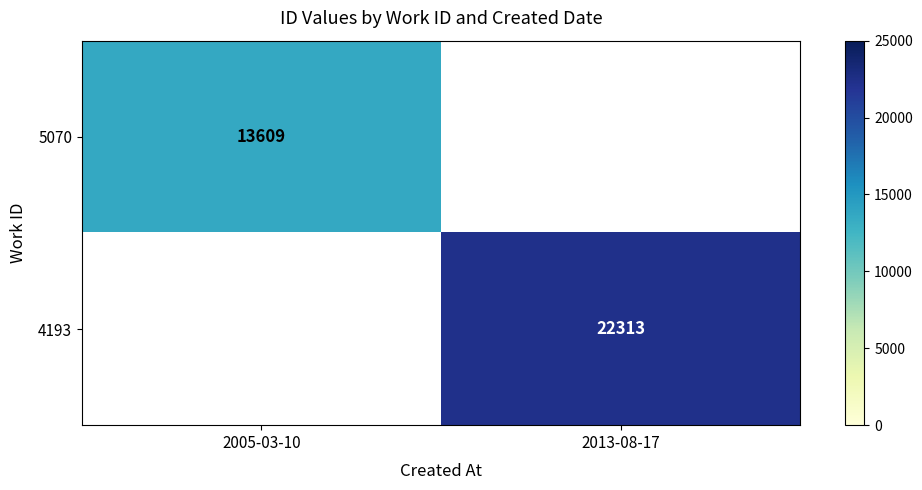

Which label corresponds to the largest value in the chart?

2013-08-17